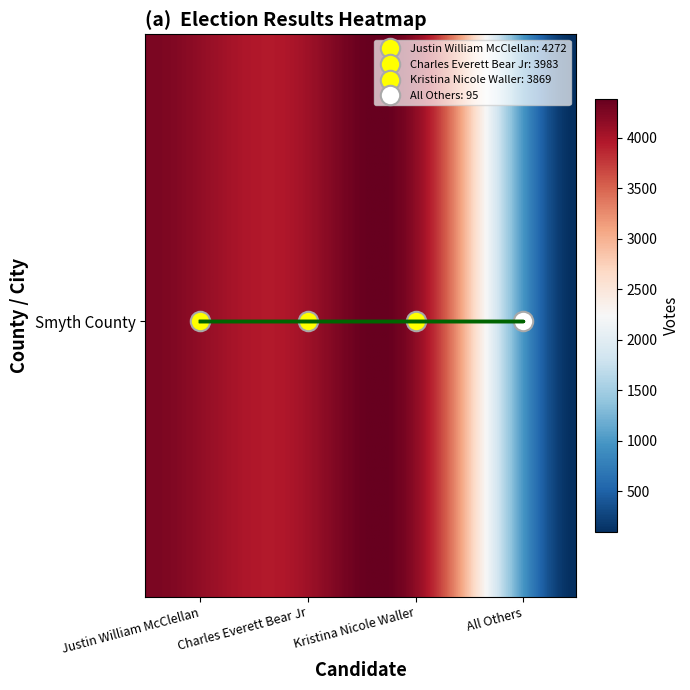

Reading left to right, transcribe all the data shown in this chart.

4272	3983	3869	95